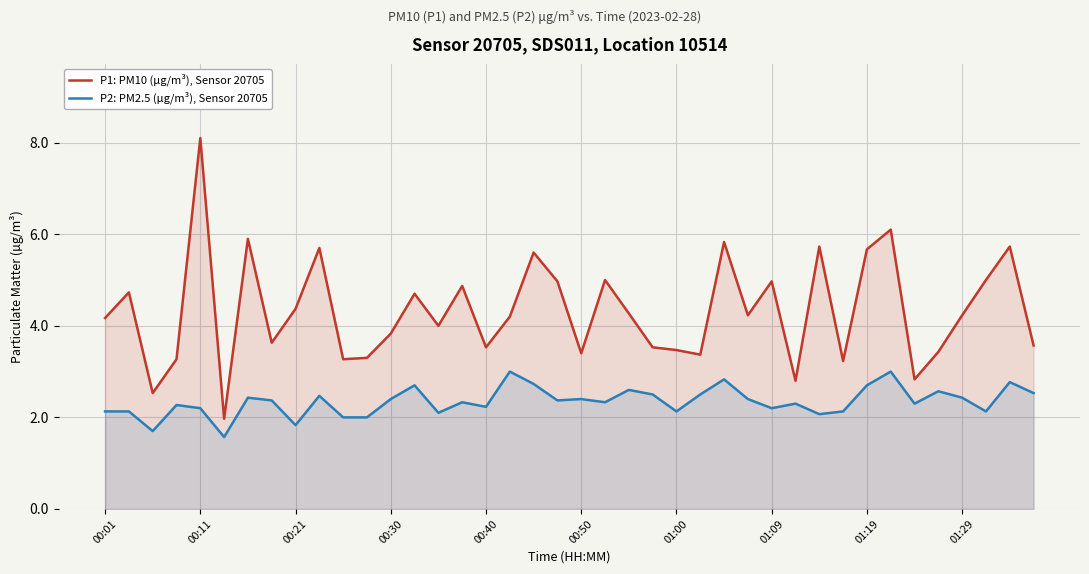

What is the sum of all P2: PM2.5 (µg/m³), Sensor 20705 values?

93.8